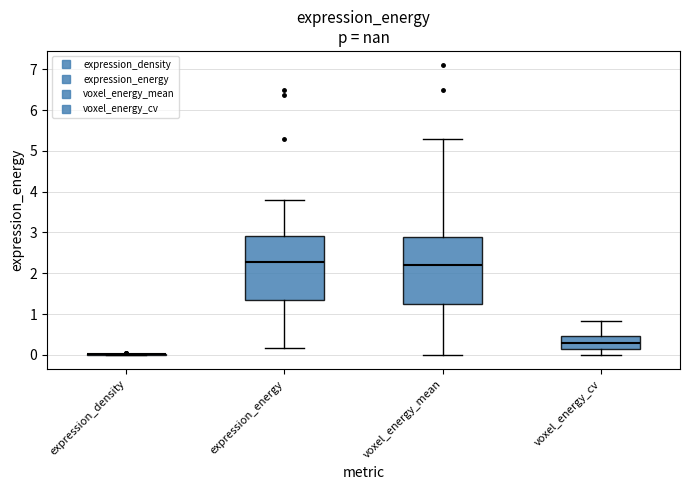

Reading left to right, read every box against the y-axis: the position of its median line, the range the box covers, and the ends of its whiskers. The values are not printed on the chart, so give them approximately, as read against the axis.

expression_density: box collapsed to a line at 0.0, whiskers 0.0 to 0.0
expression_energy: median 2.3, box 1.3 to 2.9, whiskers 0.2 to 3.8
voxel_energy_mean: median 2.2, box 1.2 to 2.9, whiskers 0.0 to 5.3
voxel_energy_cv: median 0.3, box 0.2 to 0.5, whiskers 0.0 to 0.8